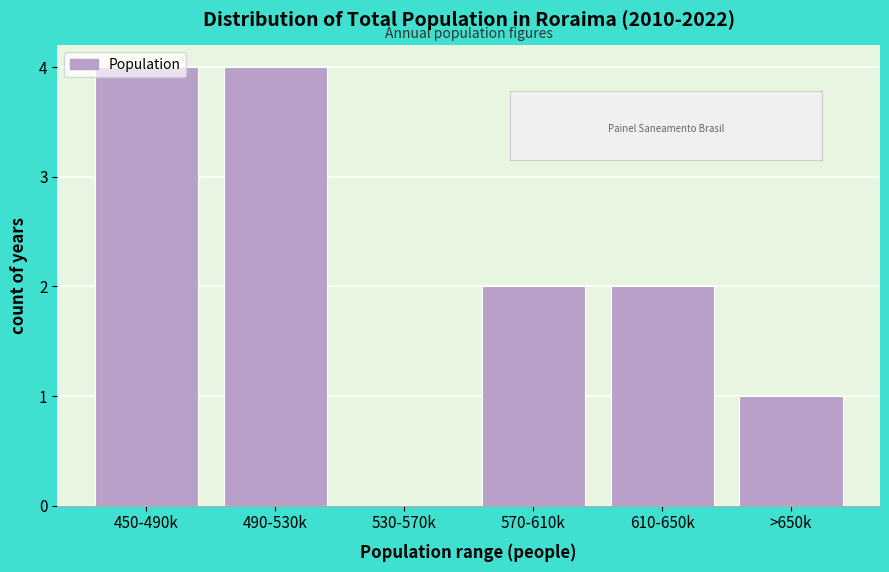

The chart shows a value of 0 at 530-570k. True or false?

True